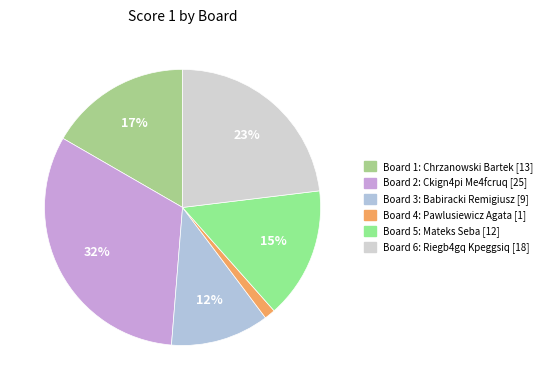

Rank the categories by value from highest to lowest.

2, 6, 1, 5, 3, 4